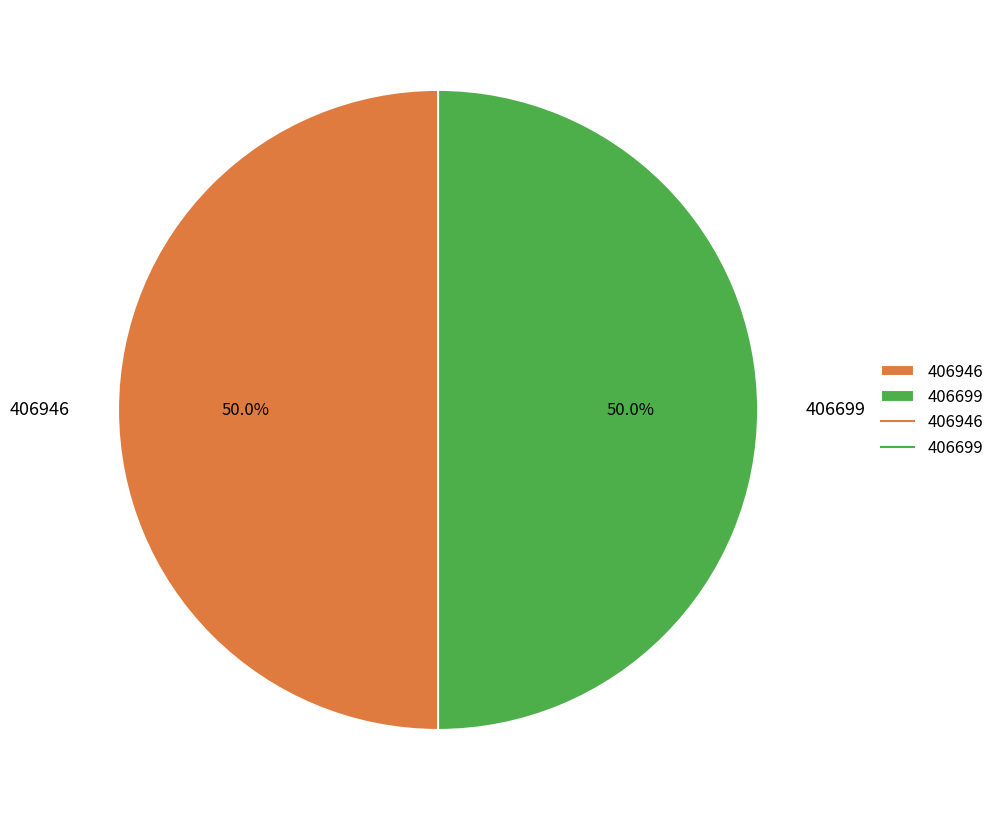

What is the ratio of the value at 406946 to the value at 406699?

1.0